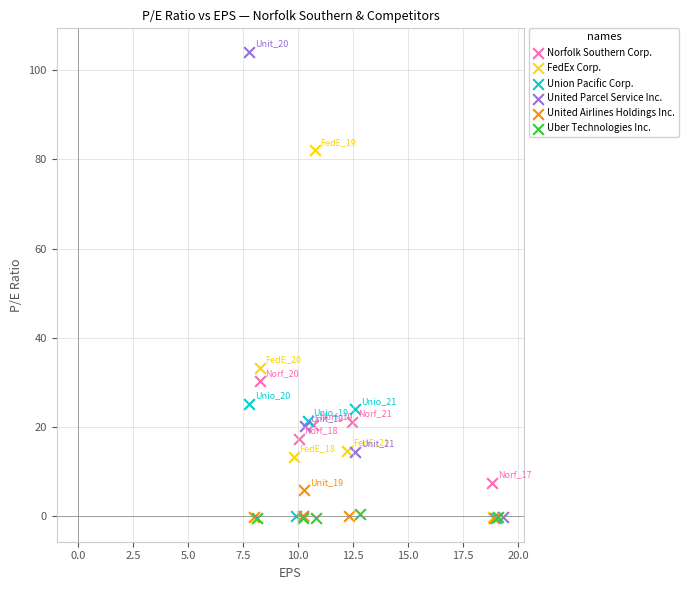

Which series has the widest spread of Y values?

United Parcel Service Inc.